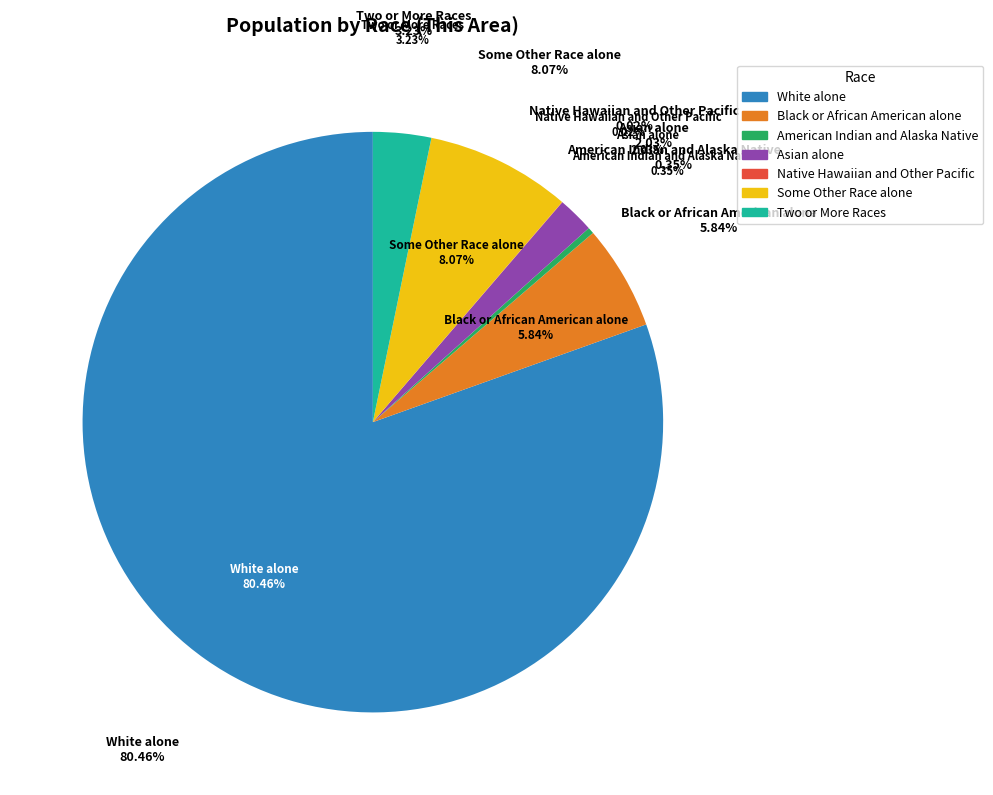

To the nearest percent, what is the combined percentage of Native Hawaiian and Other Pacific and Black or African American alone?

6%